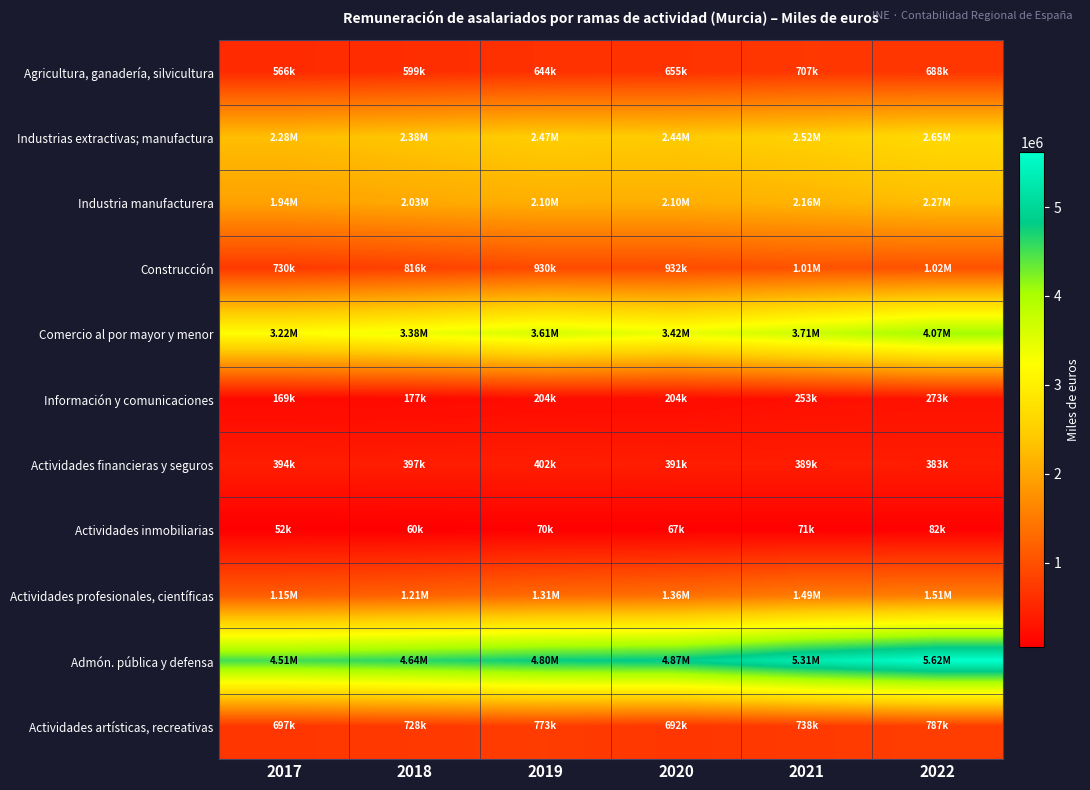

Which label corresponds to the largest value in the chart?

2022